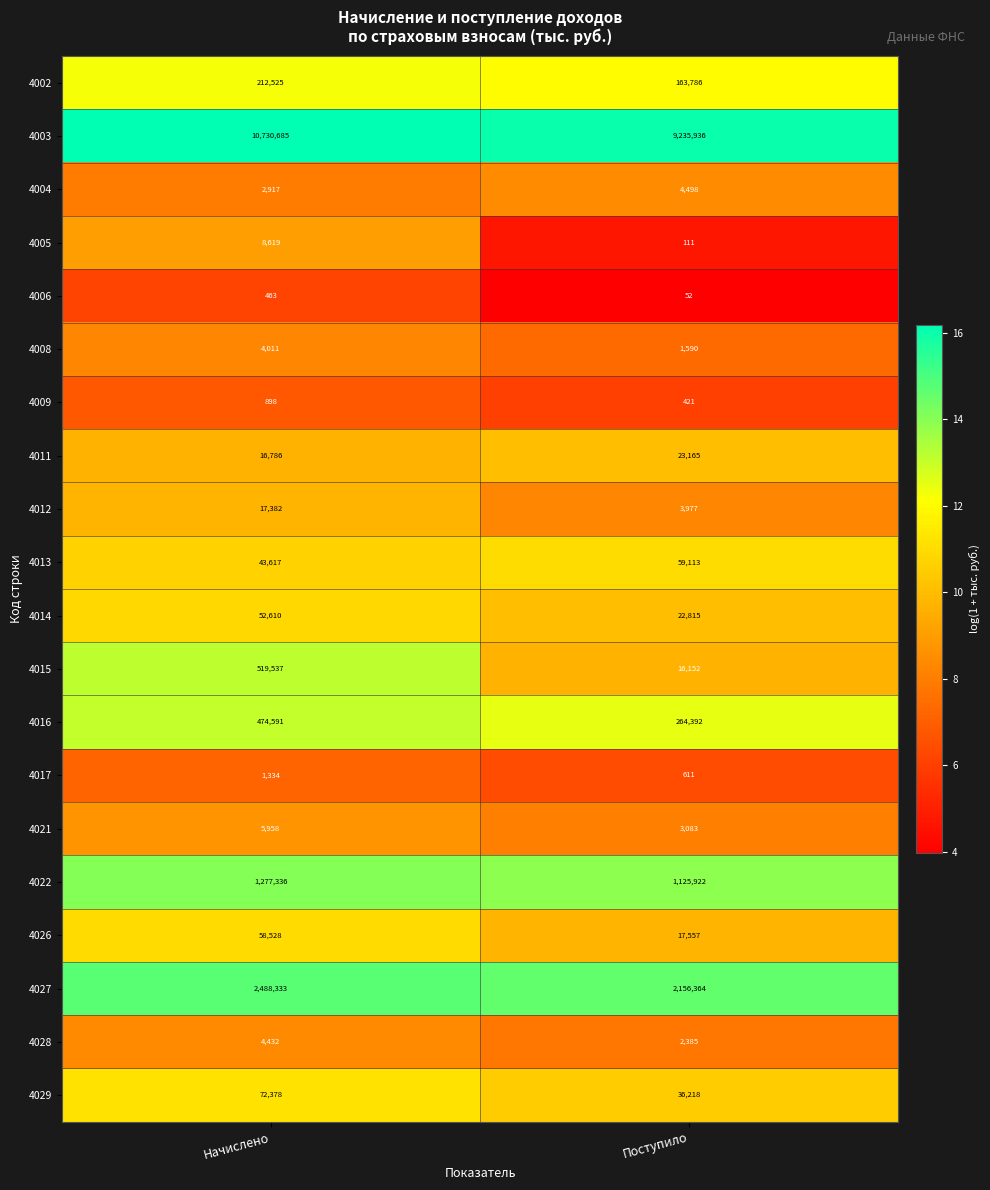

Which series has the widest spread of values?

4003